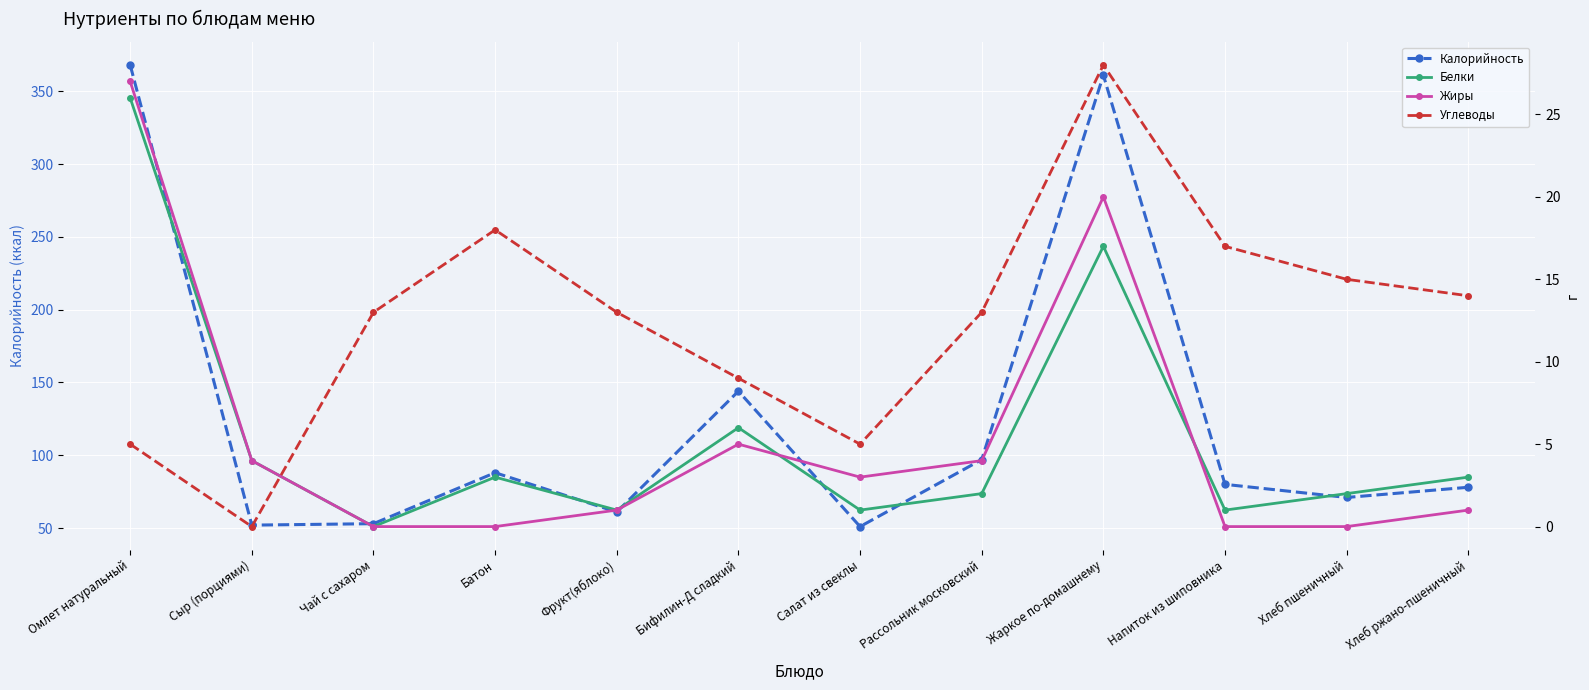

What is the total value across all series at Хлеб пшеничный?

88